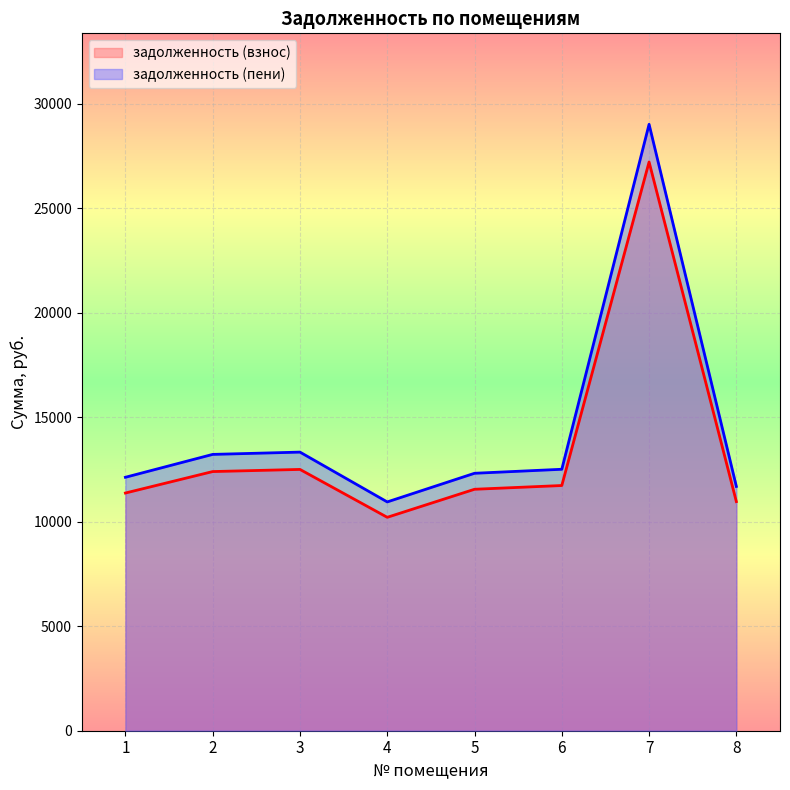

What is the lowest value of the задолженность (пени) series?

10950.5